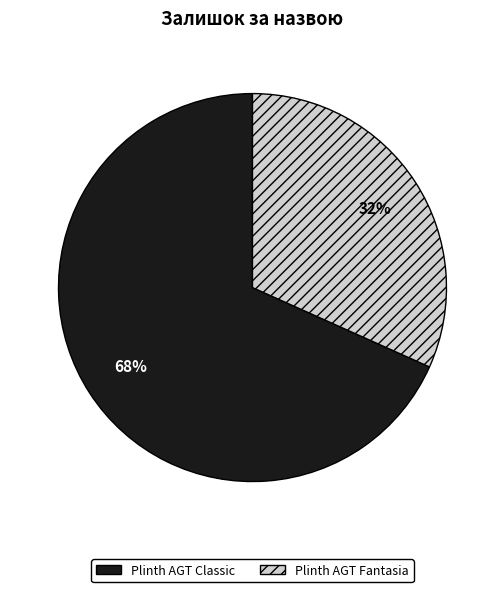

Is it true that Plinth AGT Classic is 68% of the pie?

True